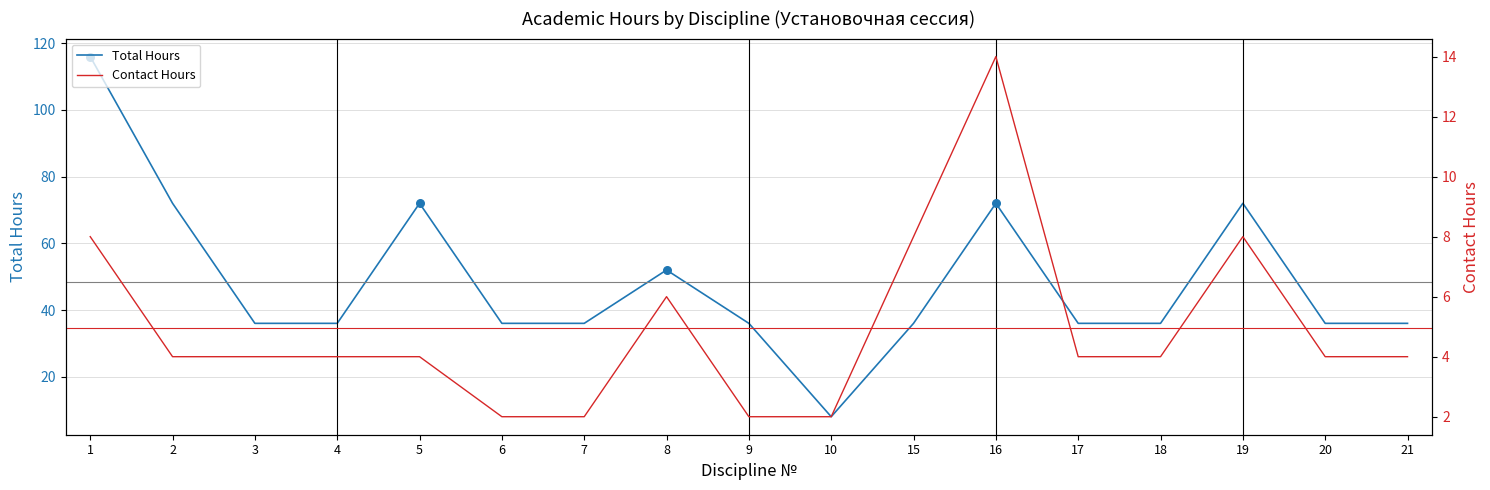

Which series has the widest spread of Y values?

Total Hours